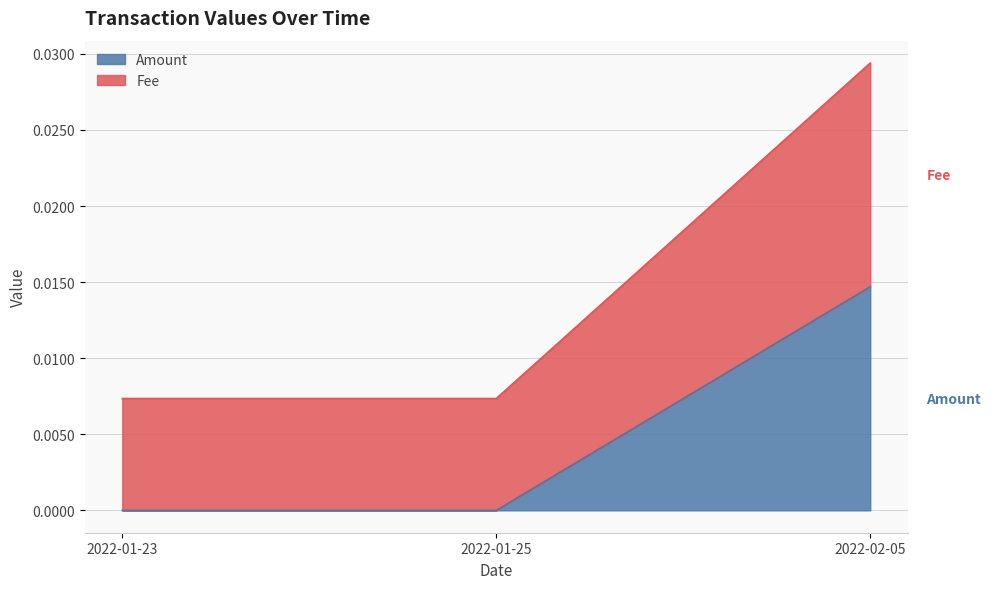

At which category does the chart reach its peak across all series?

2022-02-05